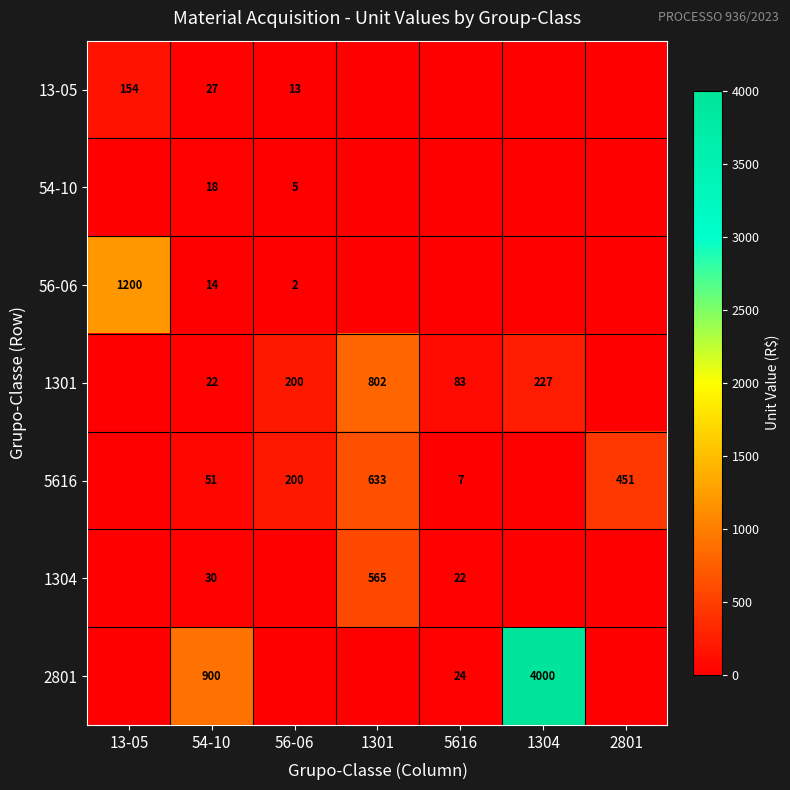

What is the spread (max minus min) of values at 1304?

4000.0